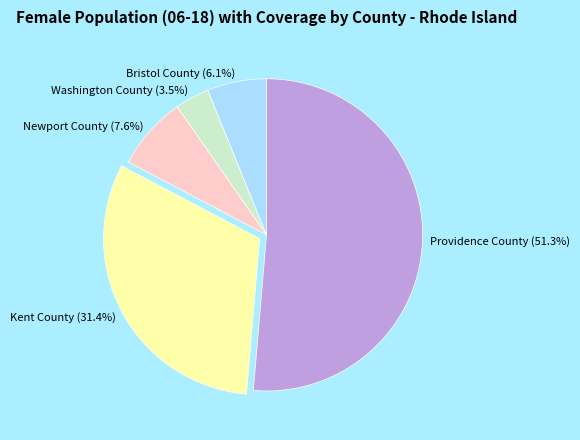

Do Washington County and Providence County together represent more than half of the pie?

Yes